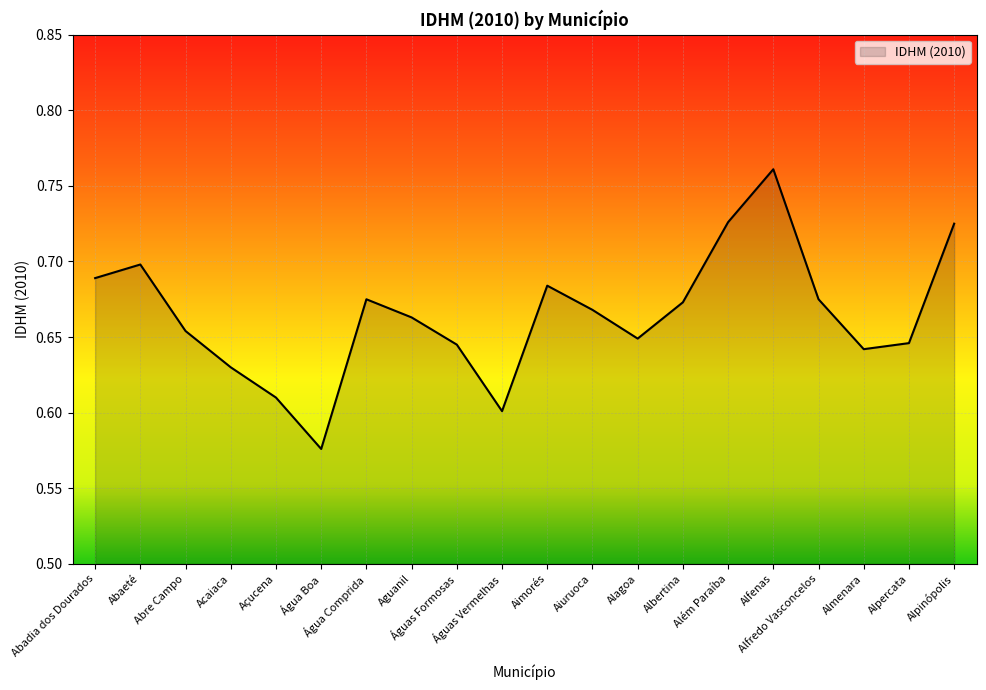

Does the chart display data point markers on the line(s)?

No